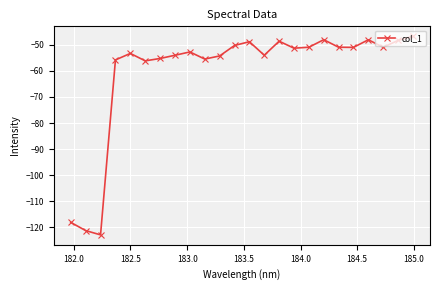

What is the maximum value shown in the chart?

-46.7